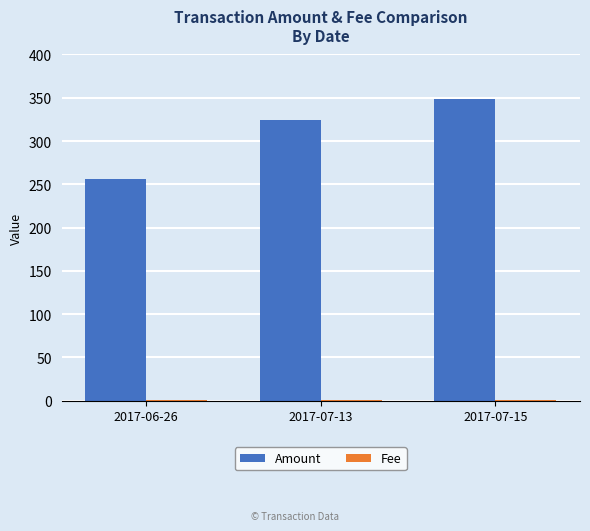

Is it true that Amount equals 442.6 at 2017-06-26?

False